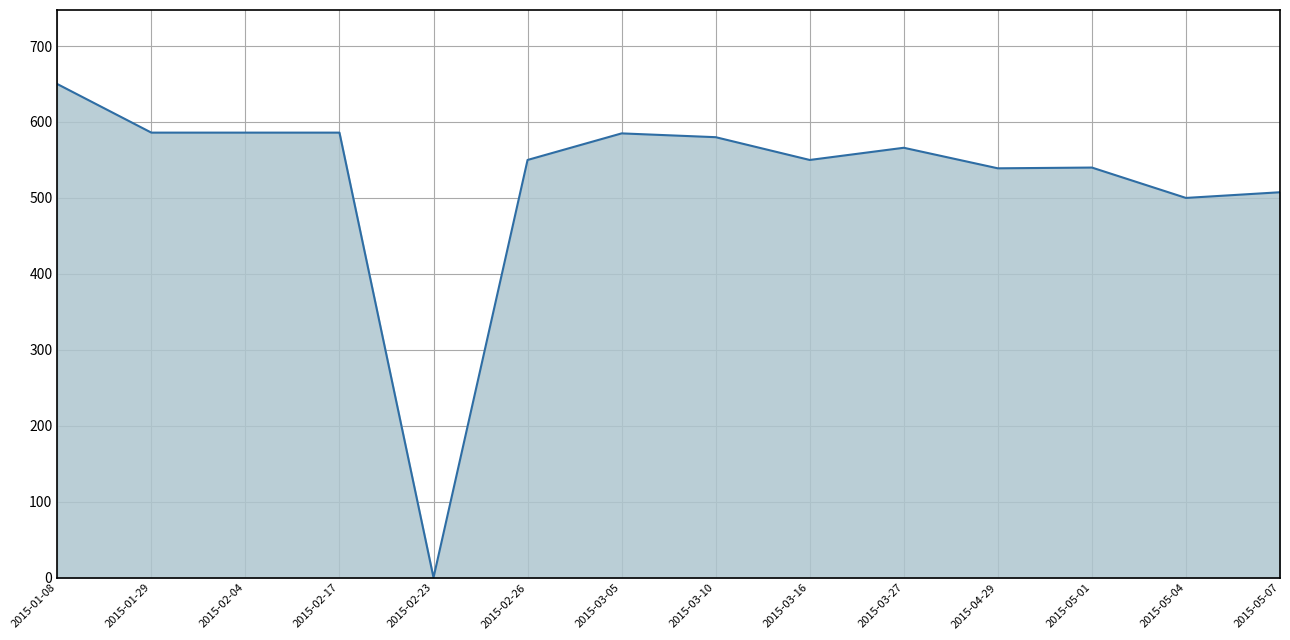

Is it true that the value at 2015-02-23 is 248.7?

False